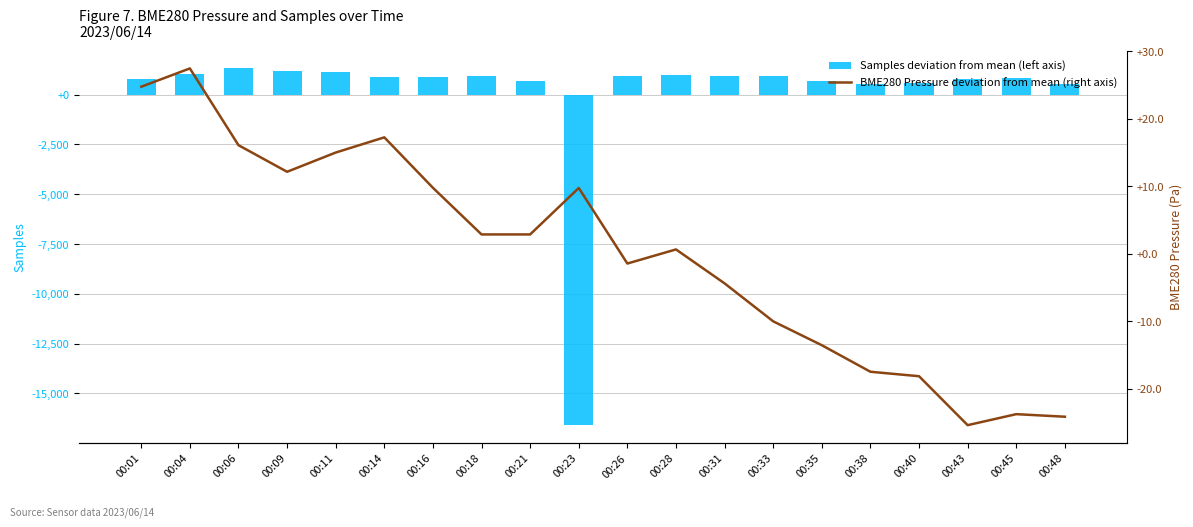

Reading left to right, transcribe all the data shown in this chart.

Samples deviation from mean (left axis): 760.8	1046.8	1315.8	1174.8	1151.8	876.8	896.8	917.8	670.8	-16598.2	930.8	992.8	955.8	940.8	702.8	526.8	607.8	780.8	832.8	515.8
BME280 Pressure deviation from mean (right axis): 24.7	27.4	16.1	12.1	15.0	17.2	9.8	2.9	2.9	9.7	-1.5	0.6	-4.4	-10.0	-13.6	-17.5	-18.1	-25.4	-23.8	-24.1